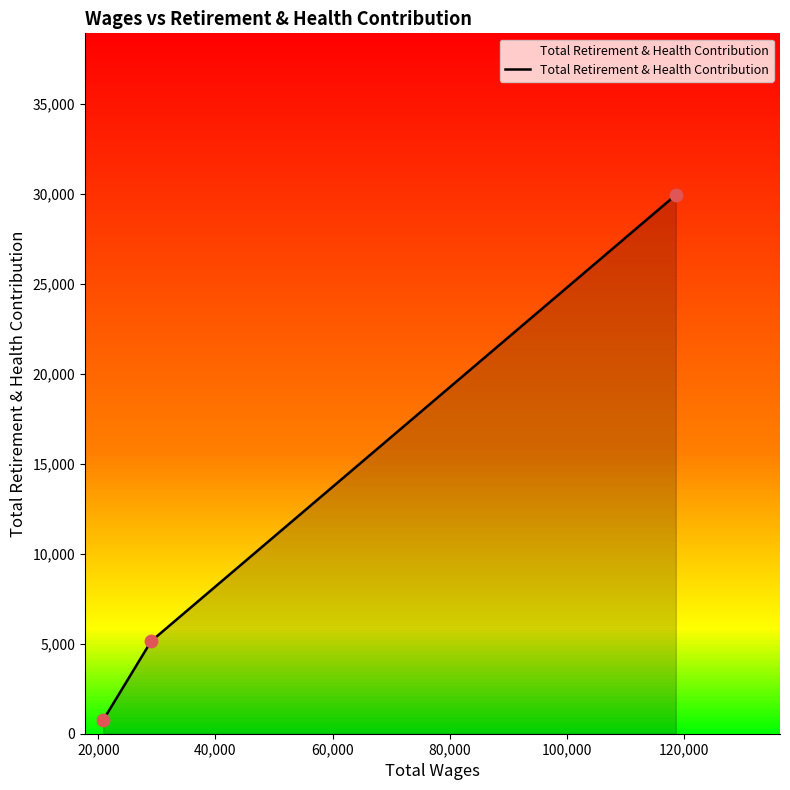

What is the sum of all values?

35836